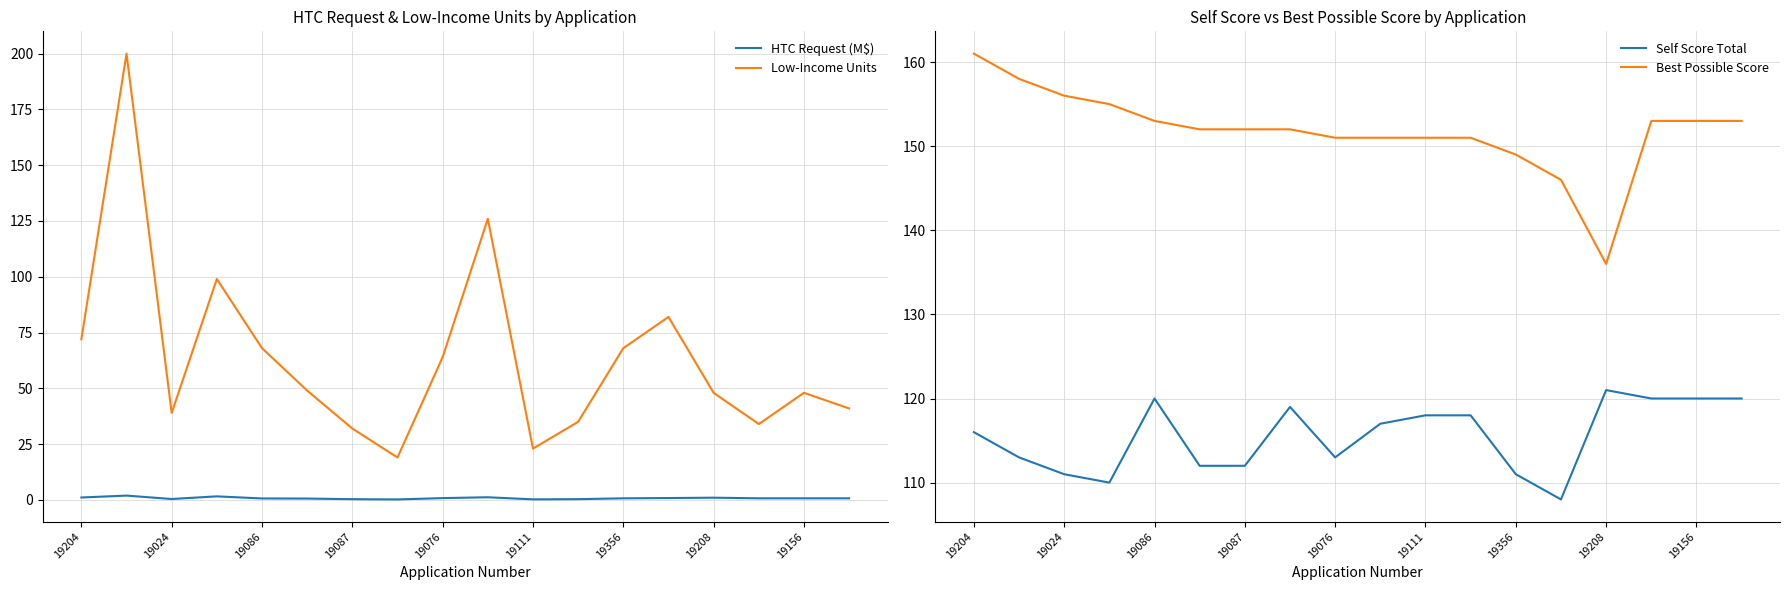

The Low-Income Units series shows 64.0 at 19076. True or false?

True